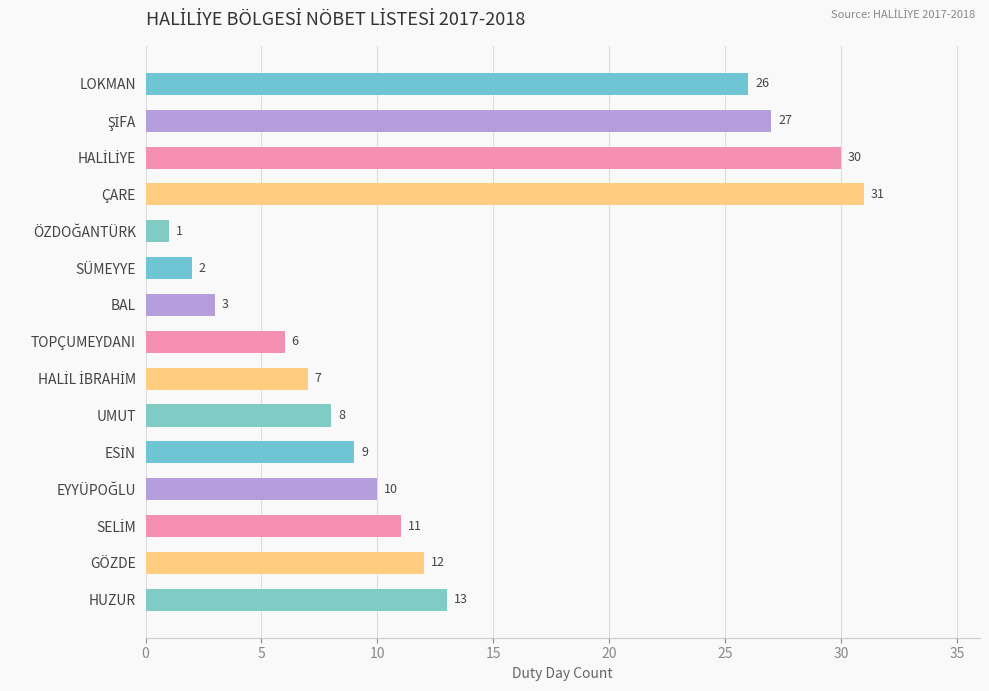

Count the number of data series in this chart.

1